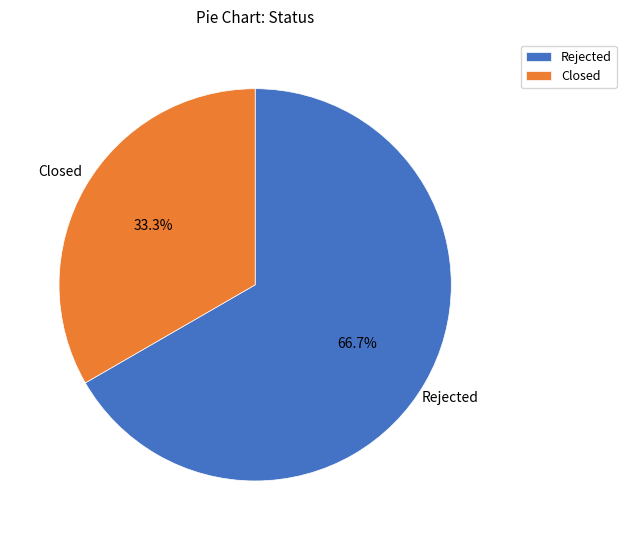

Does Closed account for over 50% of the chart?

No